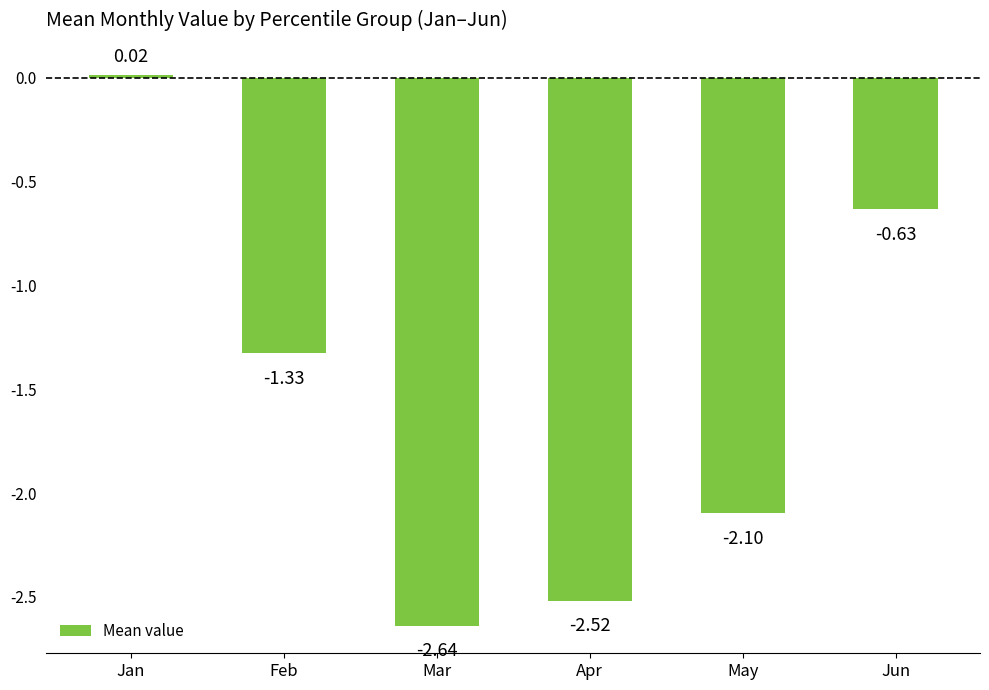

List the labels in order of value, largest first.

Jan, Jun, Feb, May, Apr, Mar